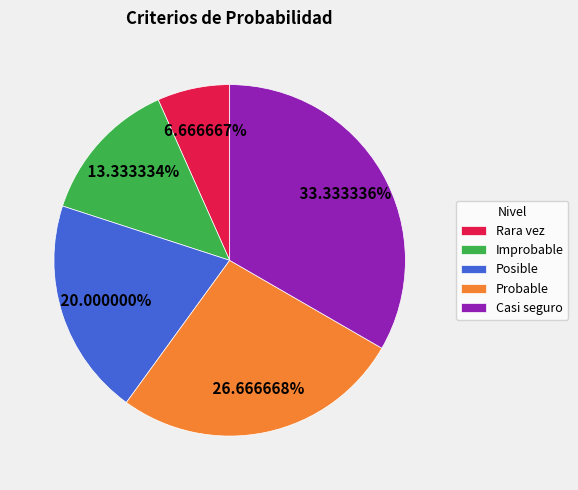

What is the smallest slice in the pie chart?

Rara vez